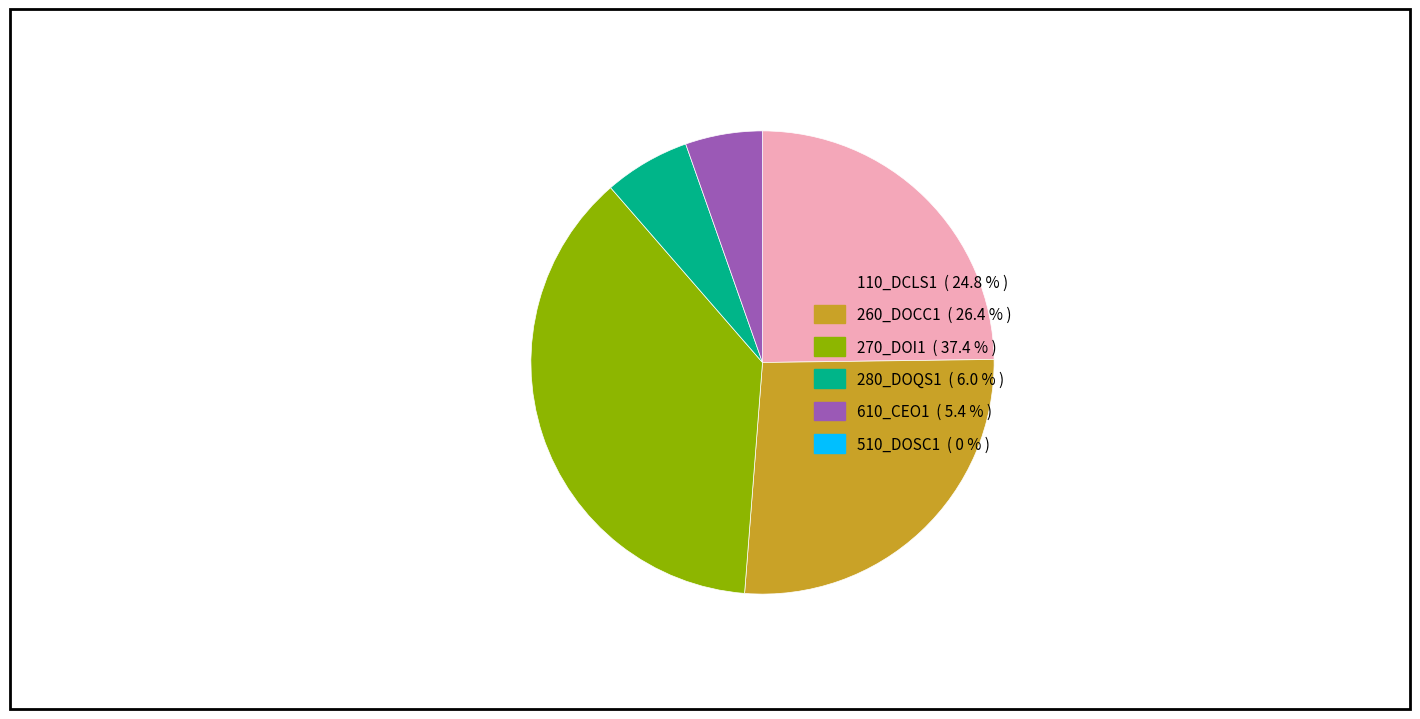

Is there a majority slice in this chart?

No